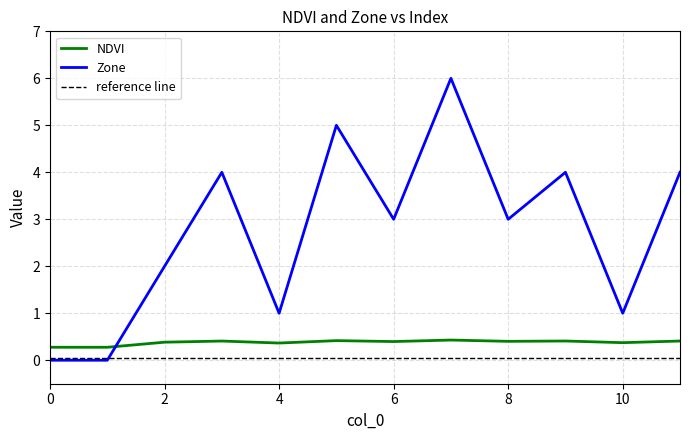

The value of NDVI at 7 is 0.4. True or false?

True